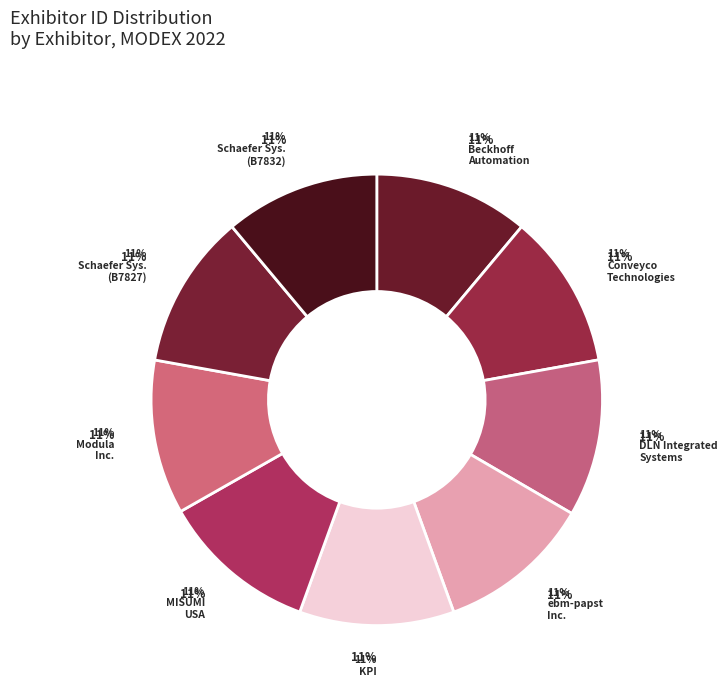

True or false: MISUMI USA, INC. accounts for 11% of the total.

True